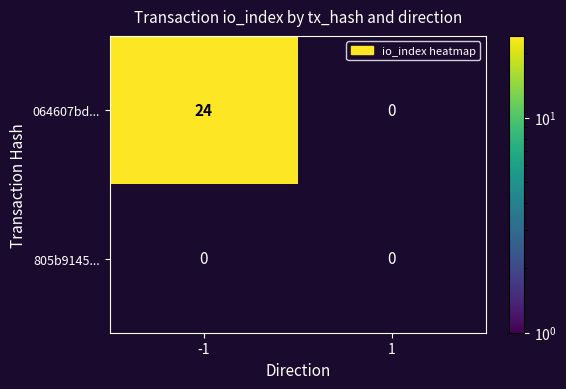

The value of 805b9145c8ece3587ff97fc799b53e55439fa1c at io_index is 0. True or false?

True